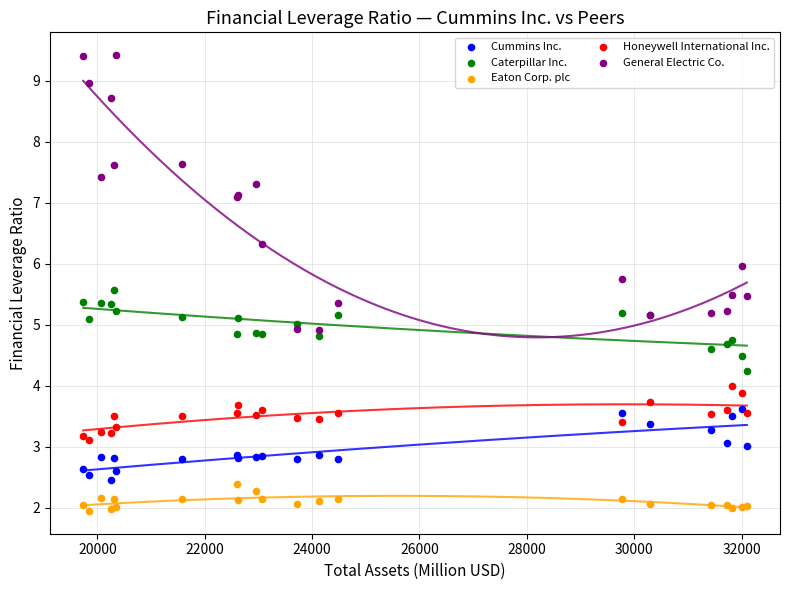

What are all the series names shown in the legend?

Cummins Inc., Caterpillar Inc., Eaton Corp. plc, Honeywell International Inc., General Electric Co.